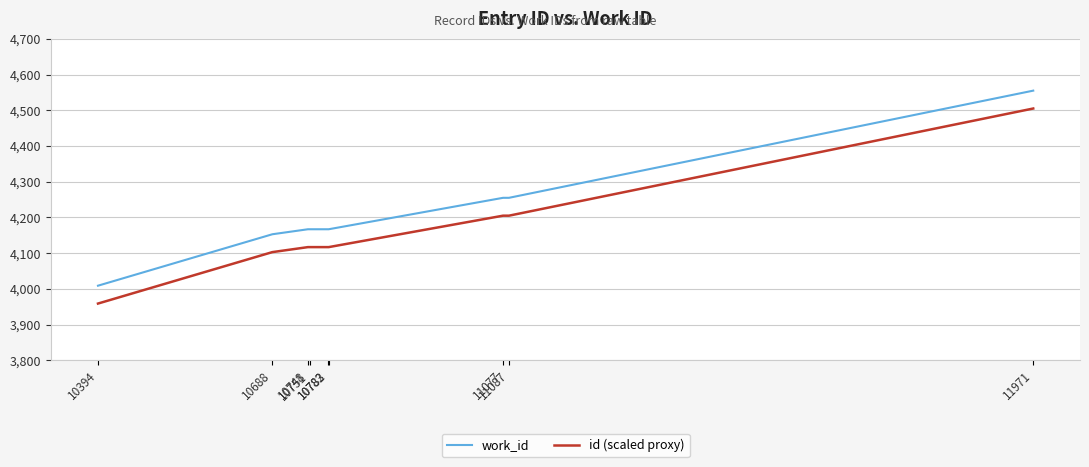

List the series in order of their peak value, lowest first.

id (scaled proxy), work_id